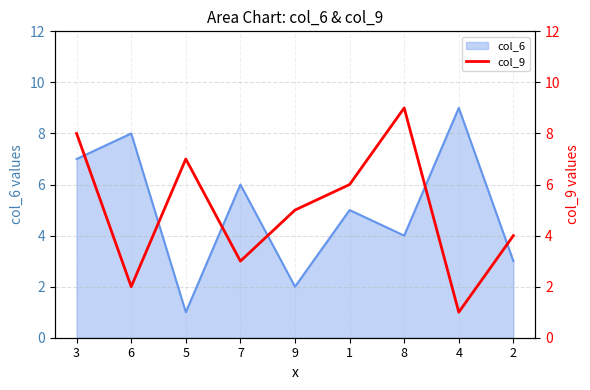

Rank the categories by col_6 value from highest to lowest.

4, 6, 3, 7, 1, 8, 2, 9, 5